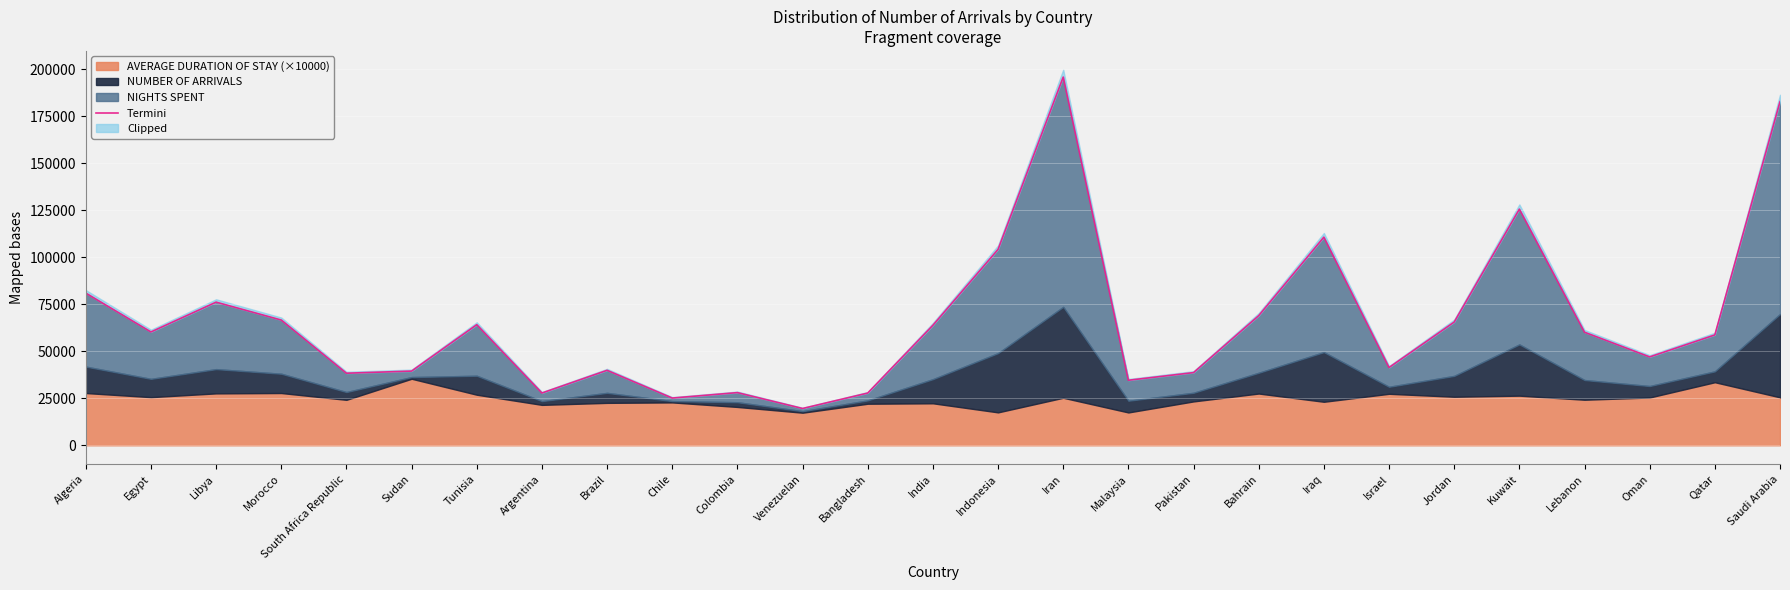

At which category does the data reach its first local peak?

Libya